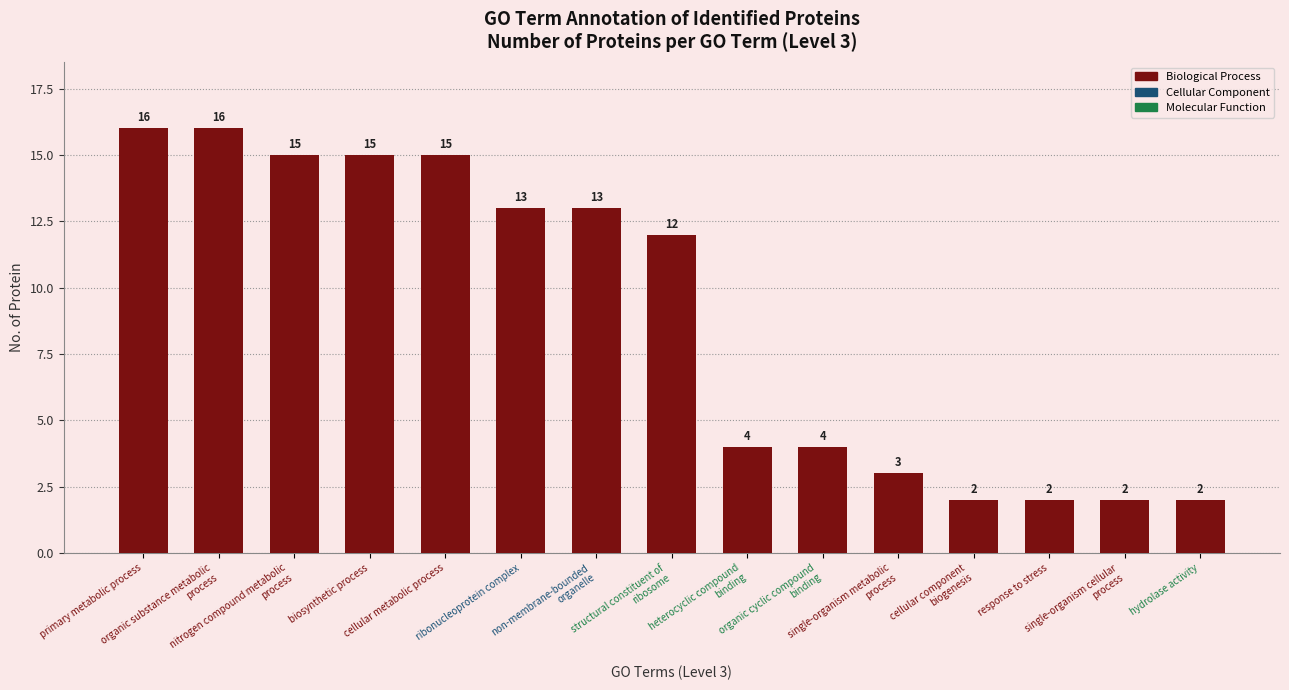

What is the value of the 12th bar from the left?

2